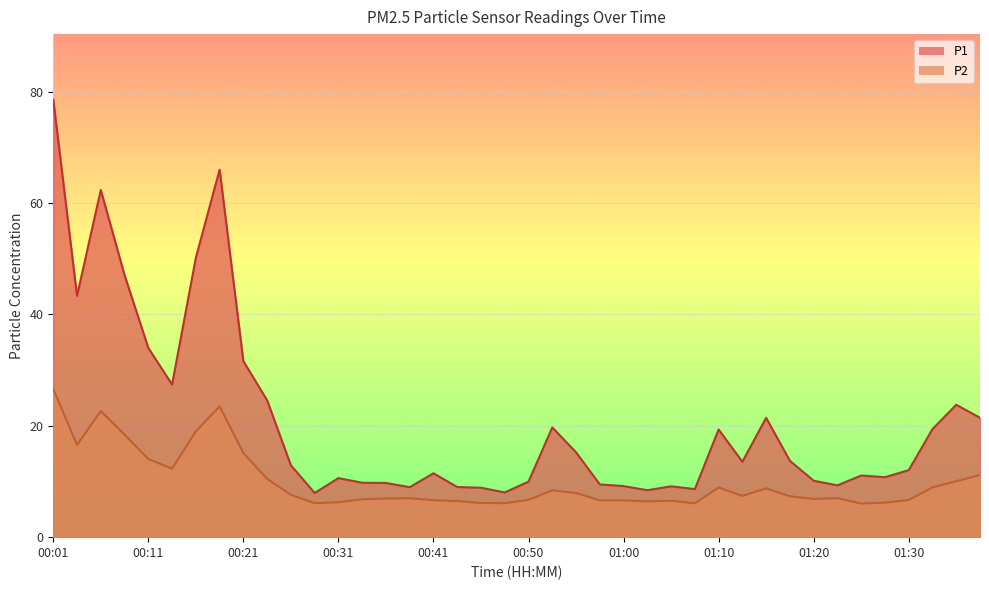

How many values in the P1 series are below 12?

19